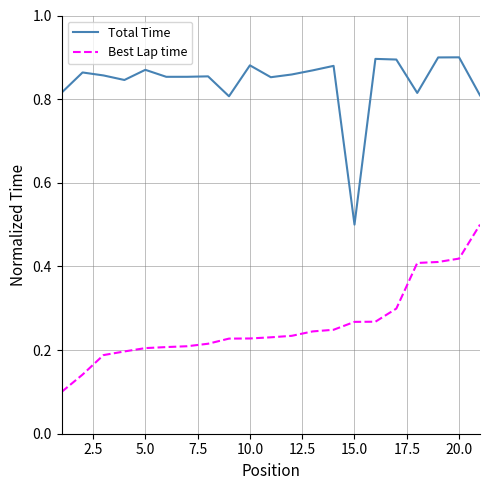

Which series has the largest total across all categories?

Total Time